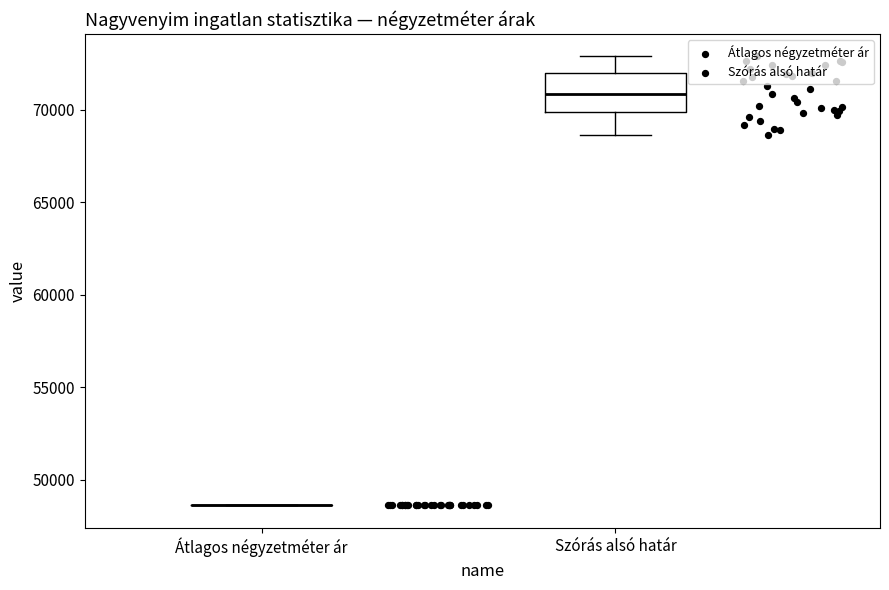

Which box is the tallest, from its lower edge to its upper edge?

Szórás alsó határ